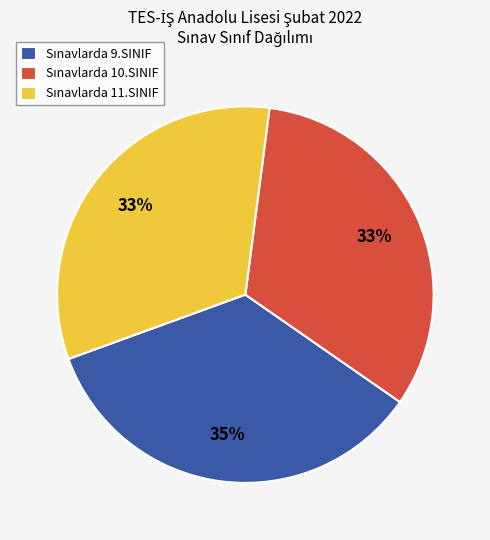

Does any single category account for the majority?

No